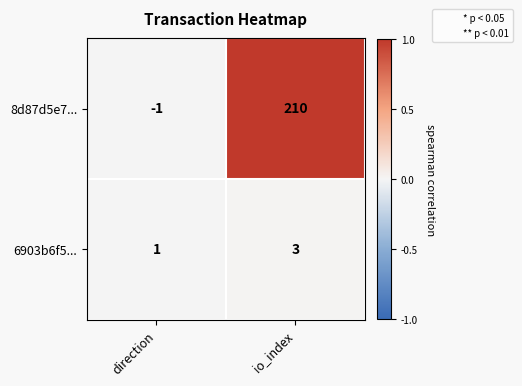

Which category has the highest value across all series?

io_index